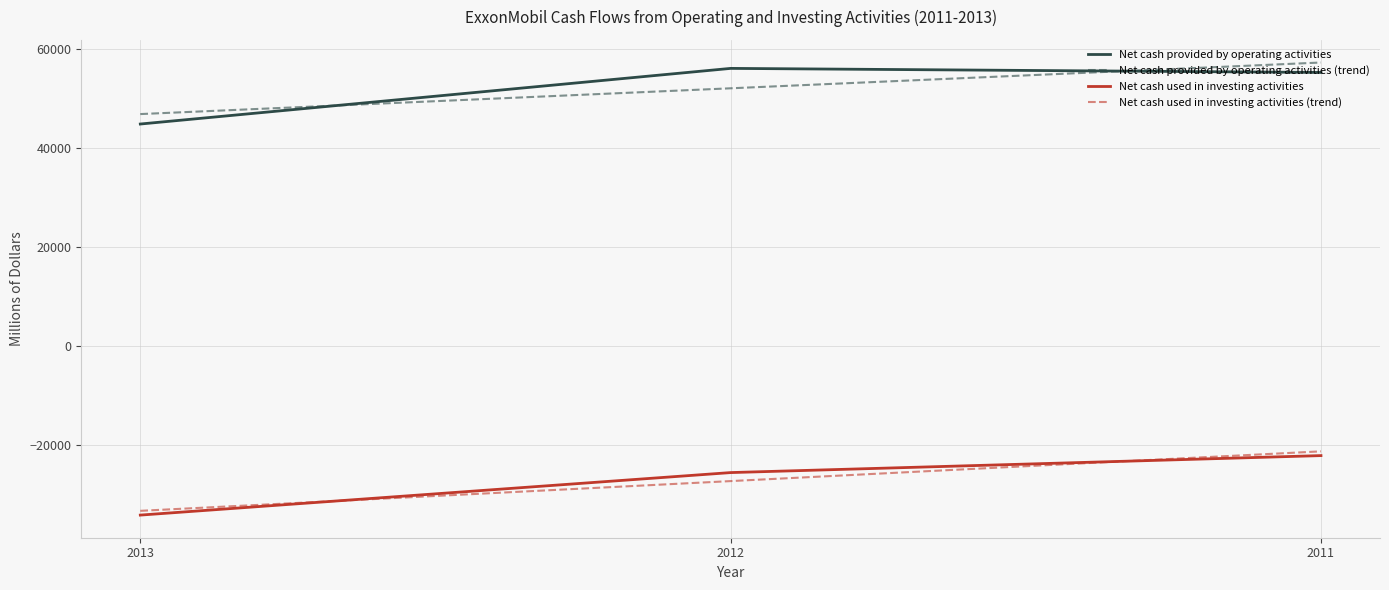

What is the difference between the maximum and minimum values in the Net cash provided by operating activities series?

11256.0